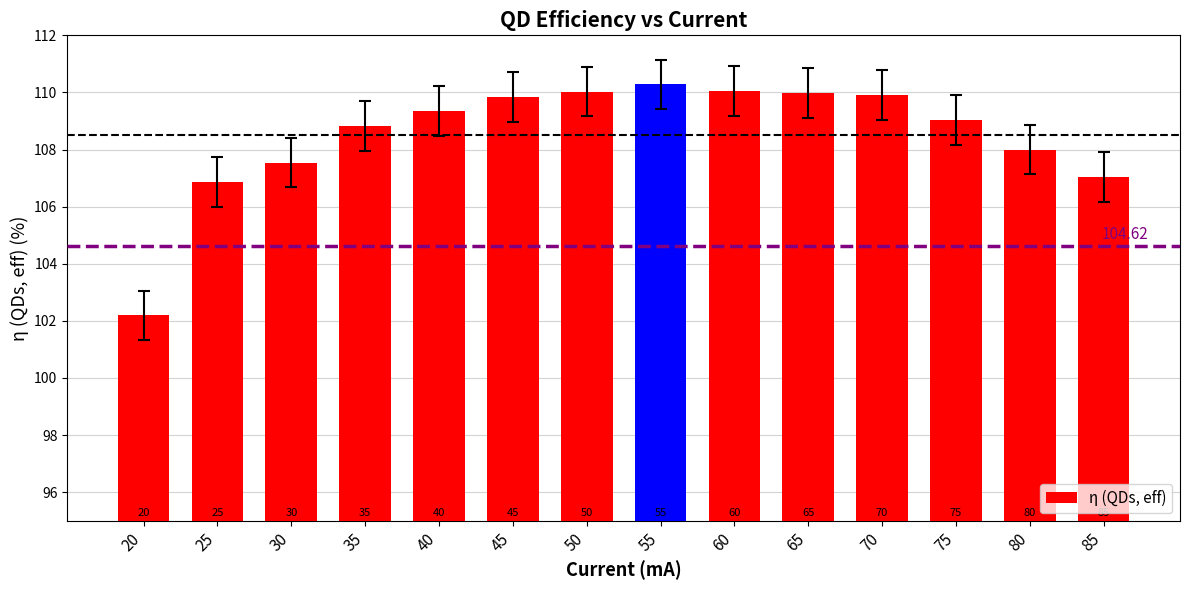

How many bars are there in total?

14